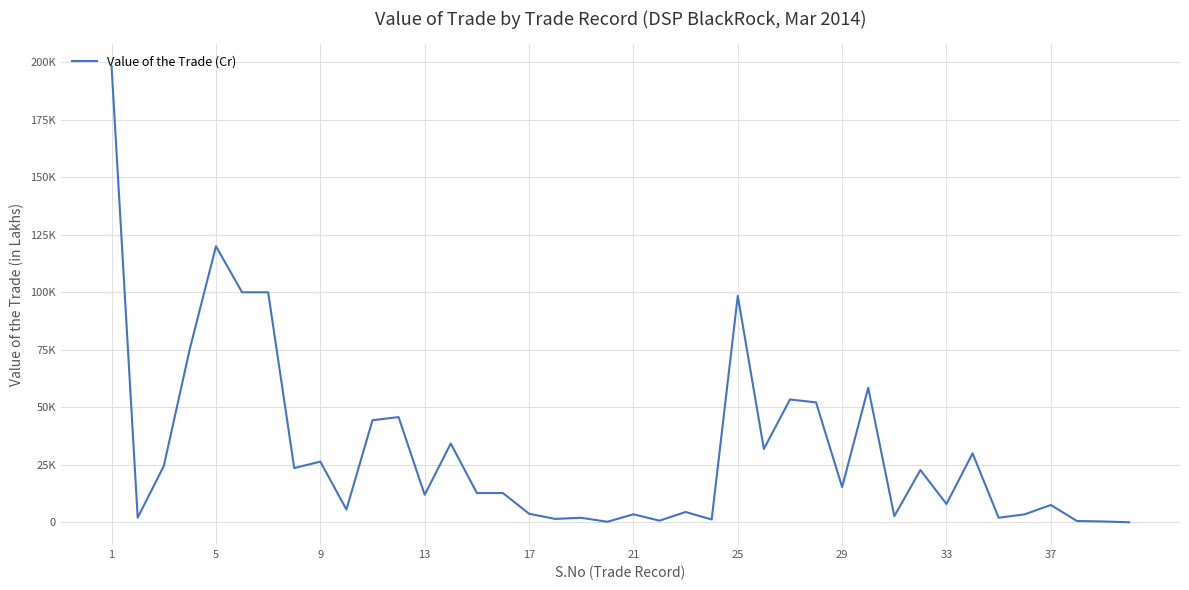

Does the chart display data point markers on the line(s)?

No